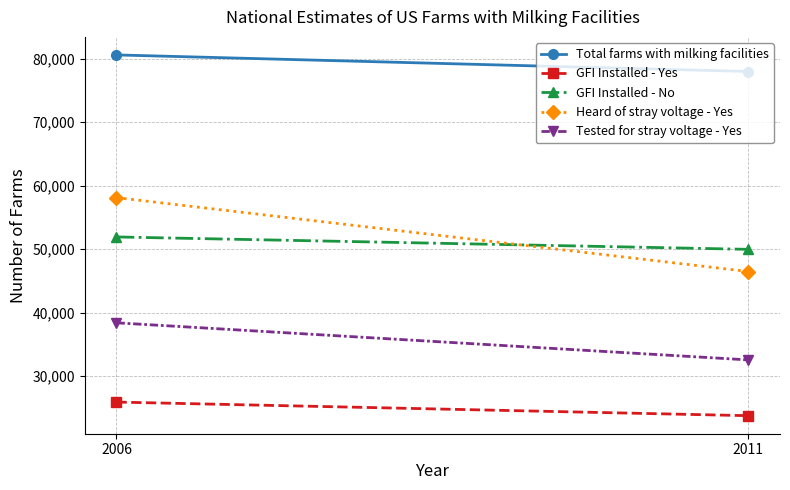

At which label is Tested for stray voltage - Yes closest to 35452?

2011